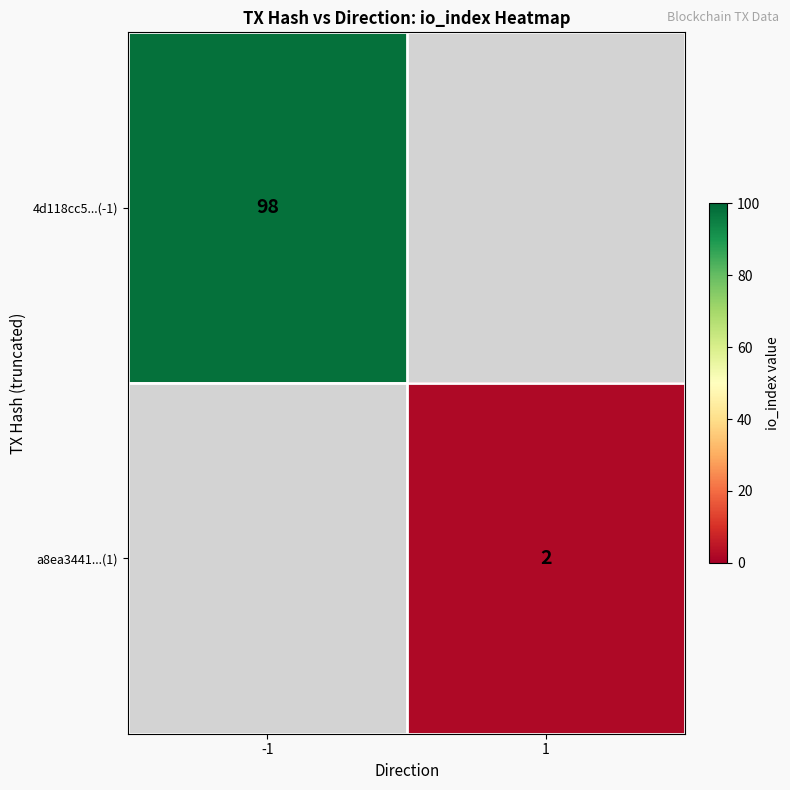

Is it true that a8ea3441...(1) equals 2 at 1?

True